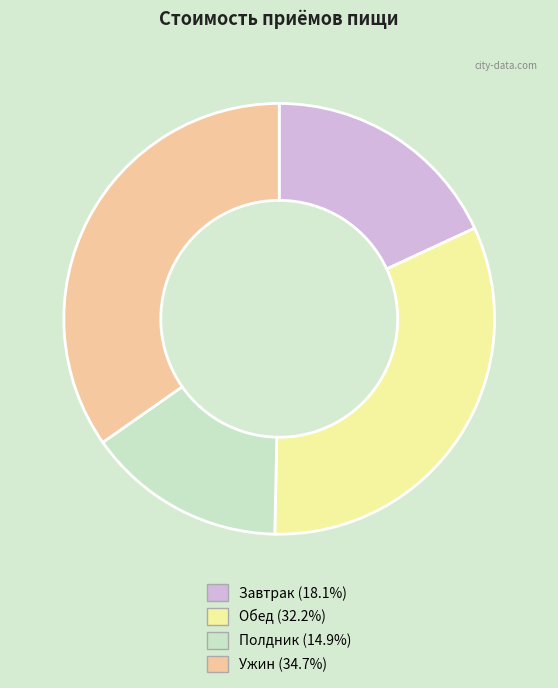

Do Ужин and Обед together represent more than half of the pie?

Yes